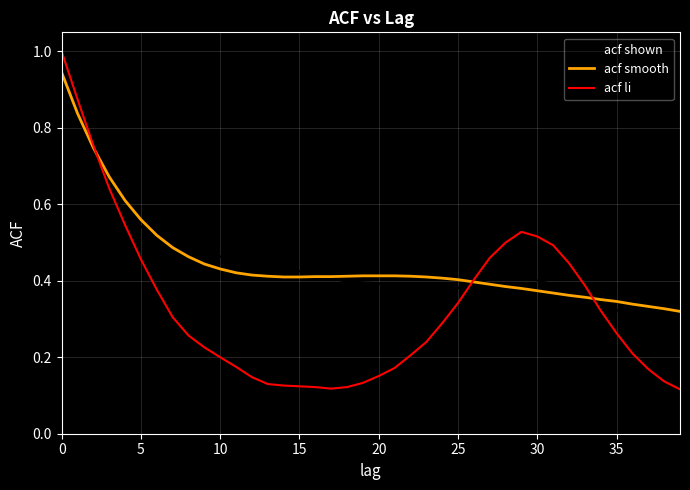

What is the maximum value shown in the chart?

1.0